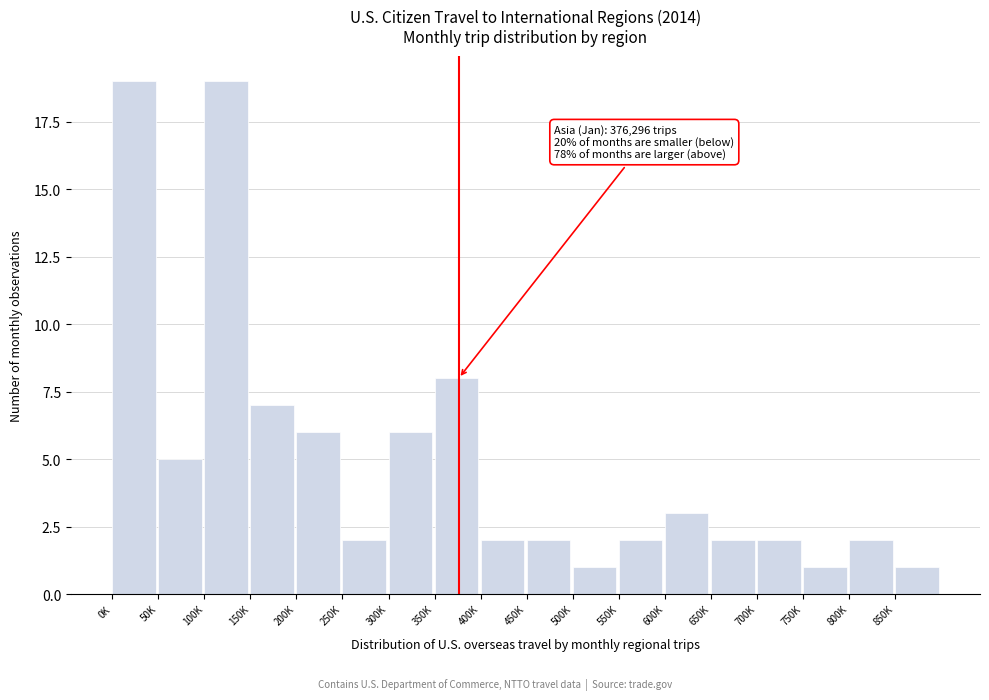

Reading left to right, what are all the values shown in this chart?

0K=19	50K=5	100K=19	150K=7	200K=6	250K=2	300K=6	350K=8	400K=2	450K=2	500K=1	550K=2	600K=3	650K=2	700K=2	750K=1	800K=2	850K=1